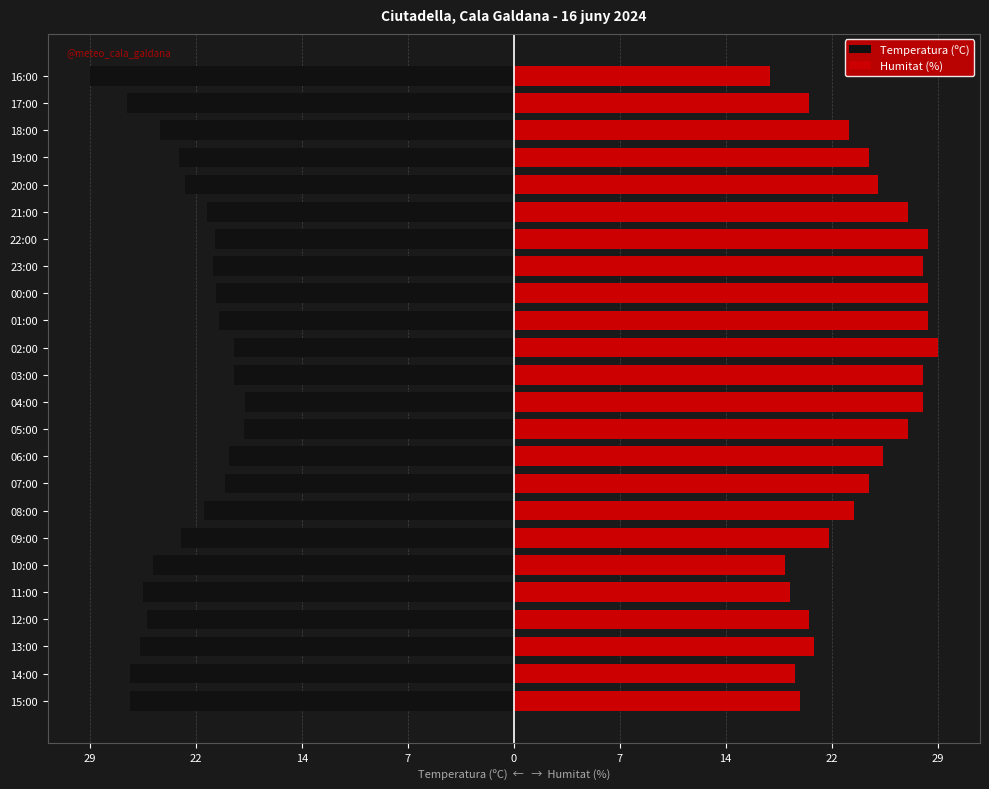

The Temperatura (ºC) series shows -22.8 at 19:00. True or false?

True